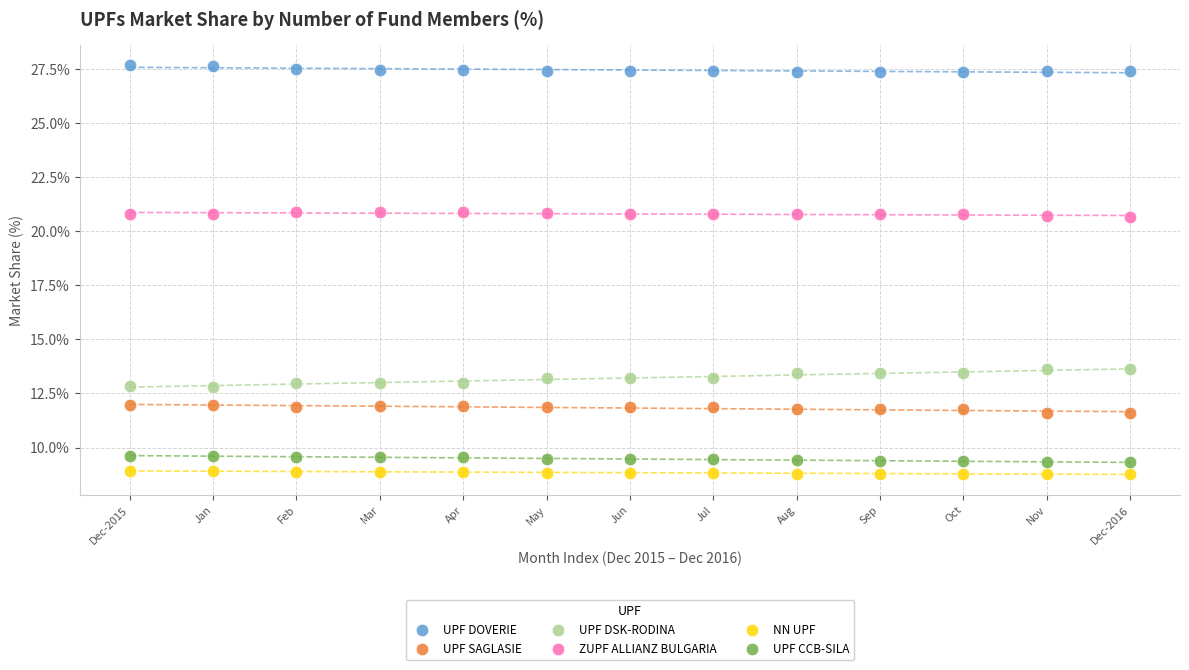

Which series contains the highest Y value?

UPF DOVERIE